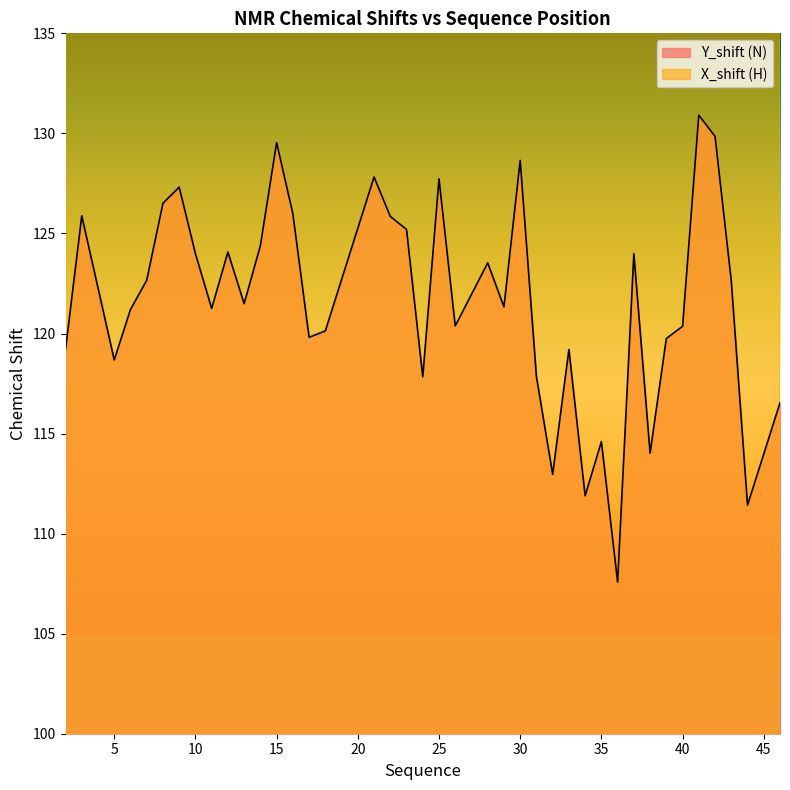

What is the difference between the Y_shift values at 44 and 32?

1.5